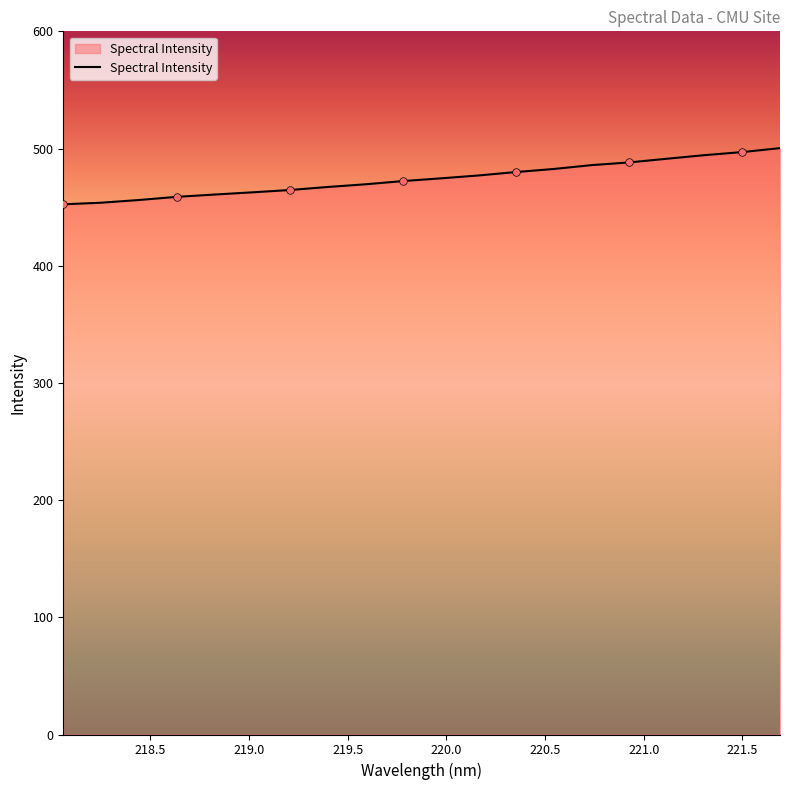

What is the difference between the maximum and minimum values?

47.9